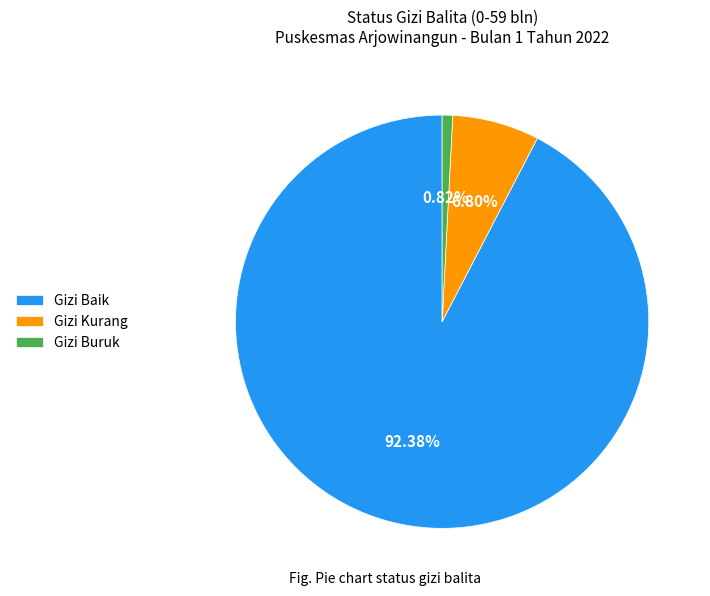

How many segments does this pie chart have?

3